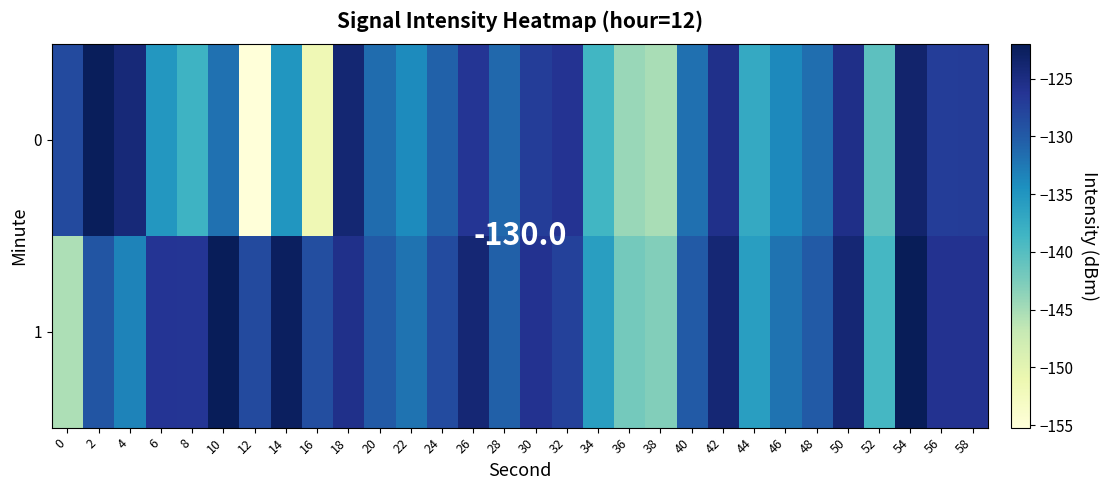

List the series in order of their overall mean, lowest first.

0, 1